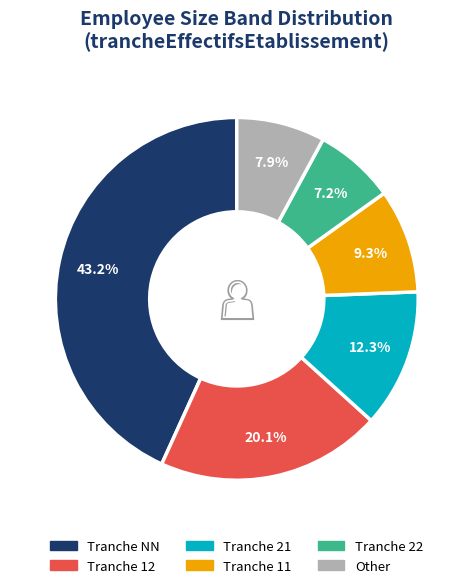

How many segments does this pie chart have?

6